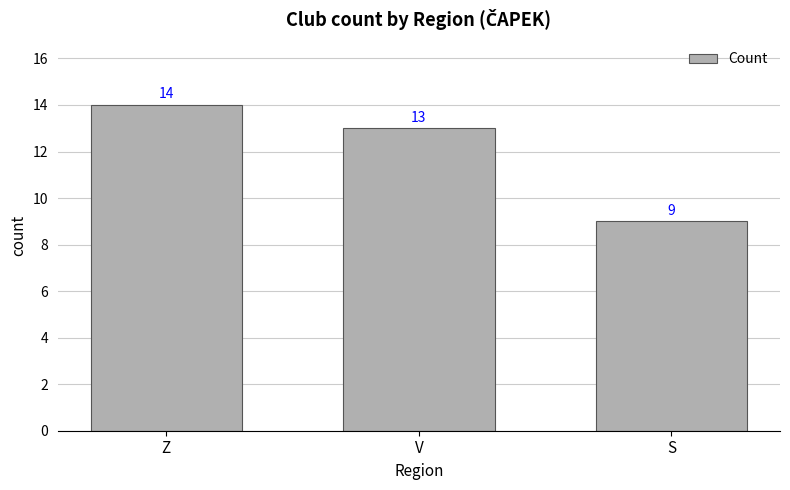

How many data points does each series have?

3